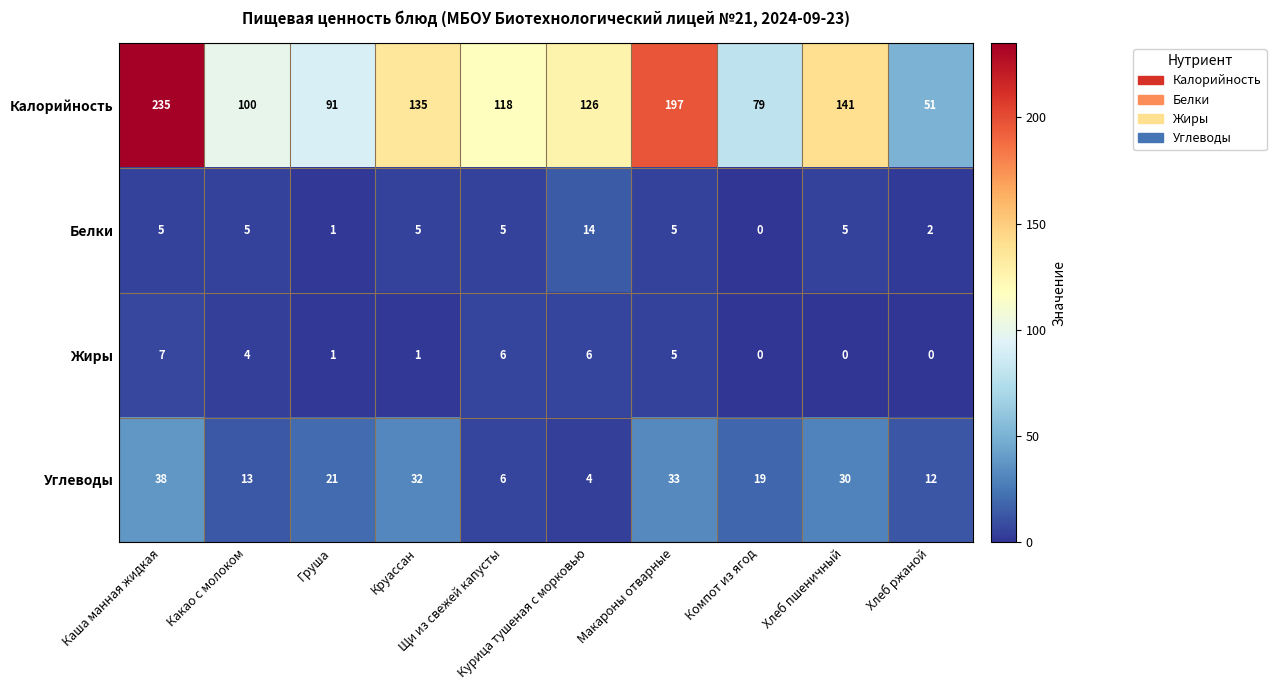

What is the sum of all Жиры values?

30